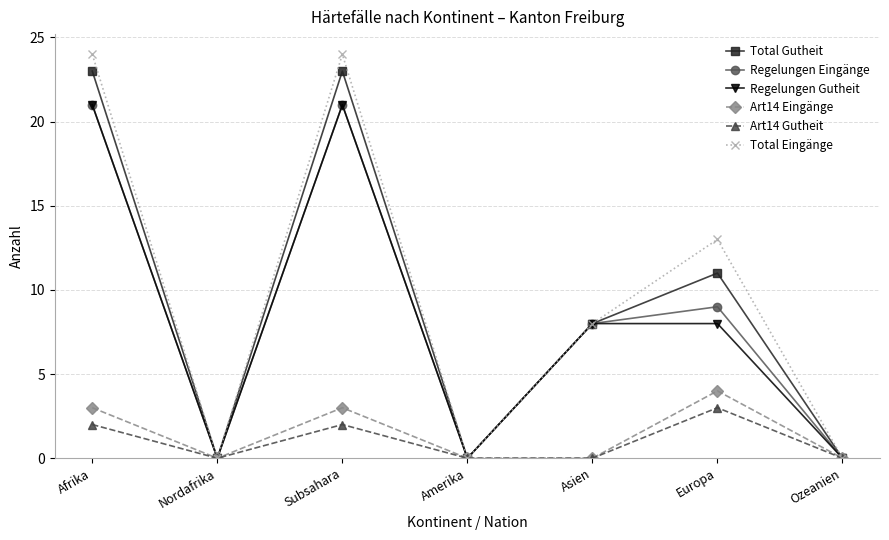

What is the label of the 2nd point from the left?

Nordafrika